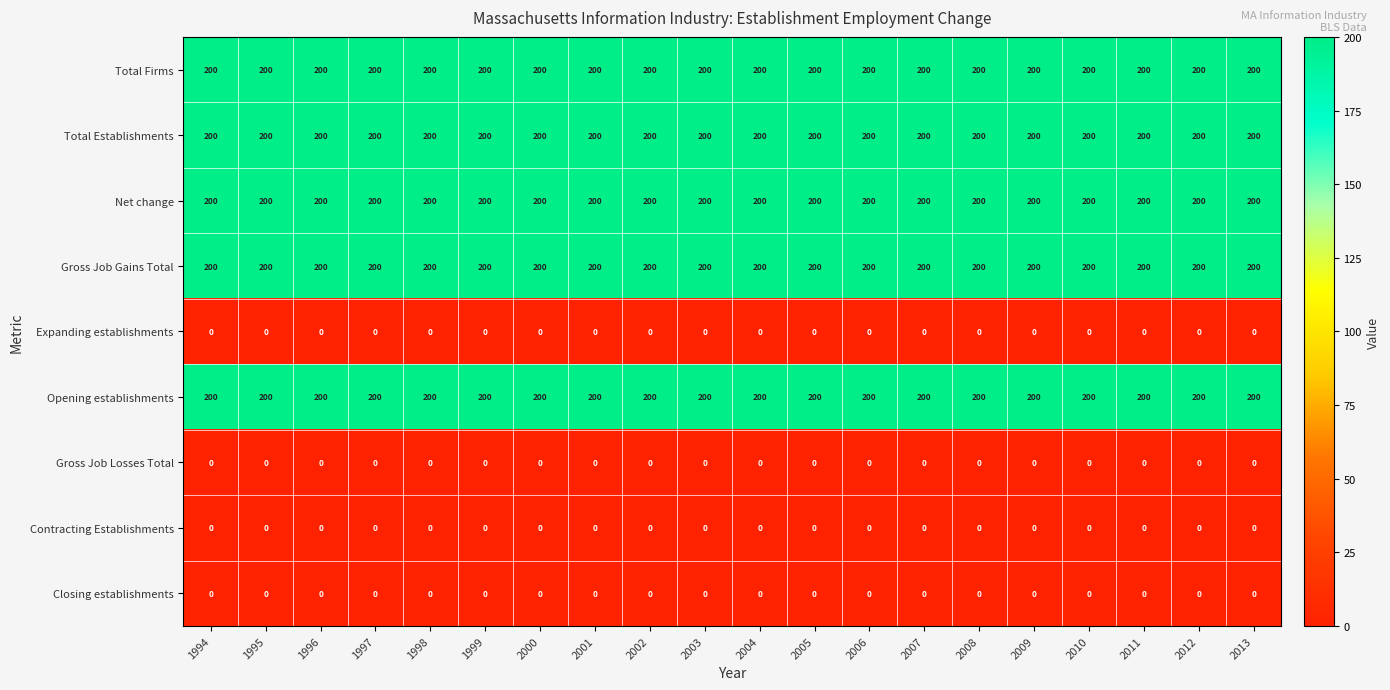

Count the number of data series in this chart.

9